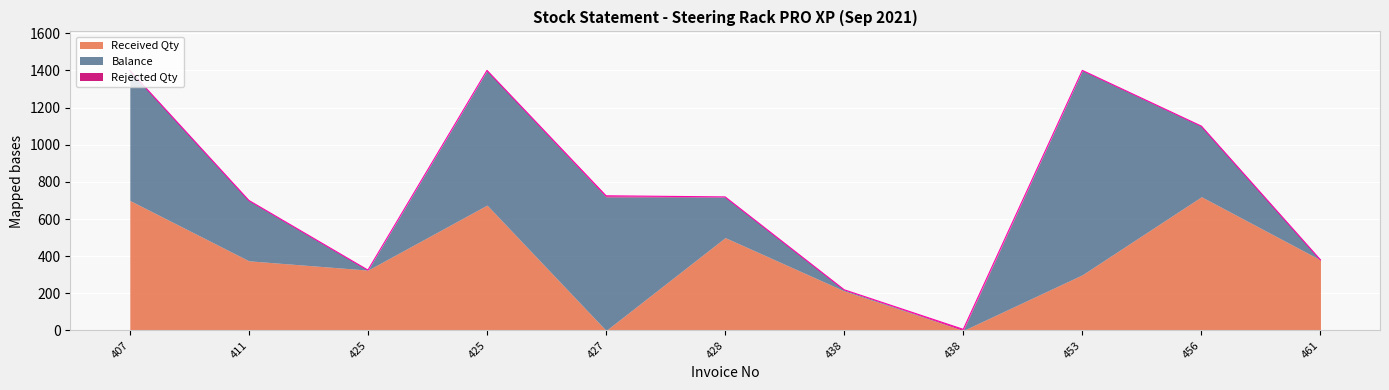

How many lines are shown in the chart?

3